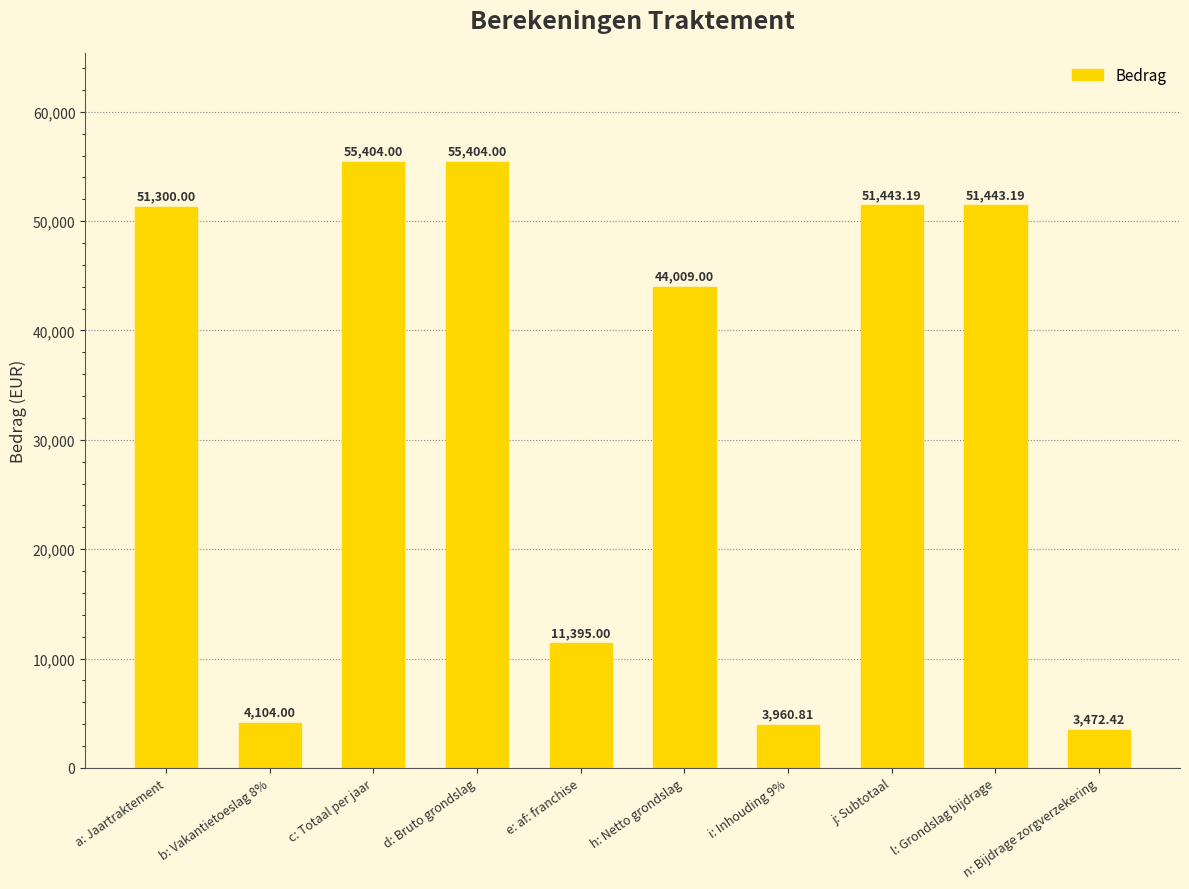

The value at c: Totaal per jaar is 32128.4. True or false?

False